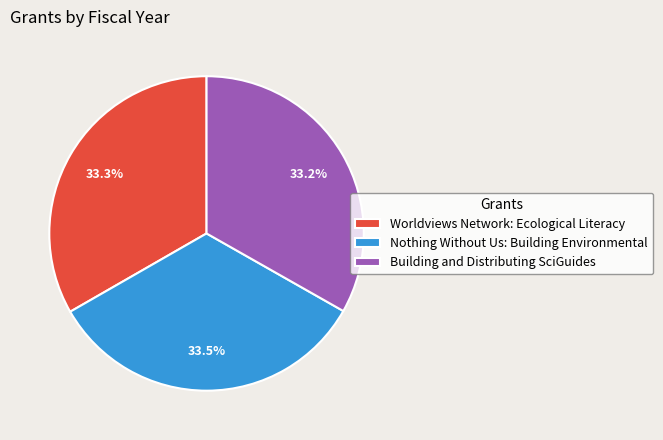

What is the ratio of the value at Nothing Without Us: Building Environmental to the value at Building and Distributing SciGuides?

1.0